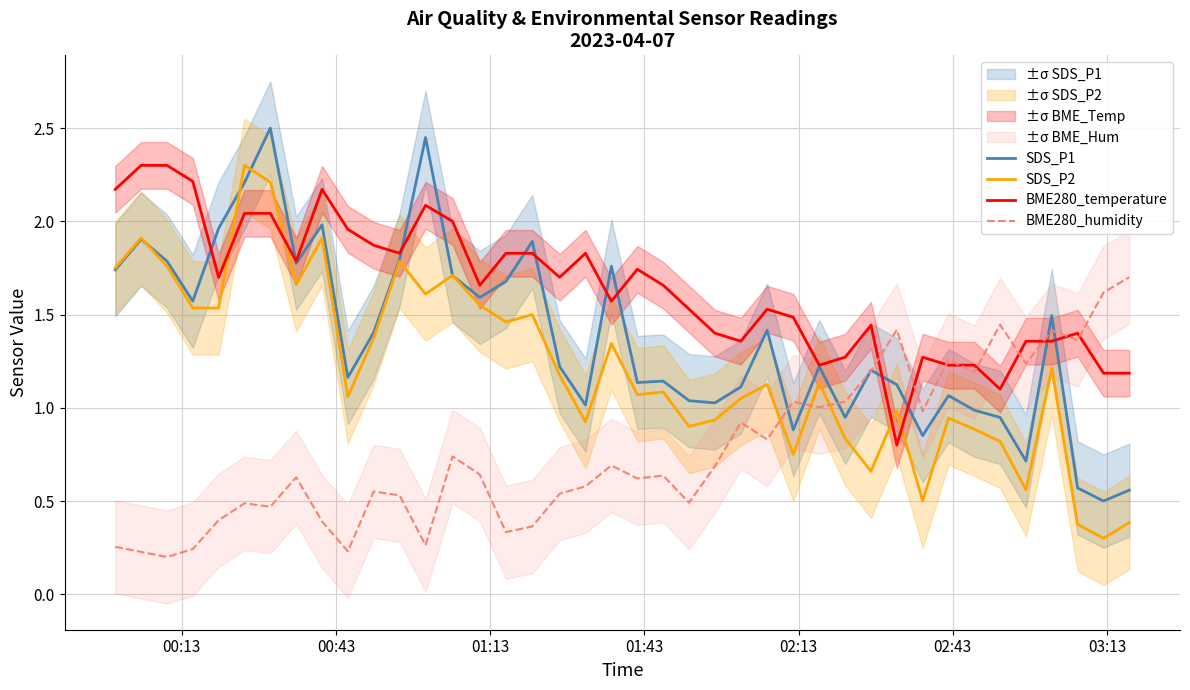

What is the maximum value for SDS_P1?

2.5